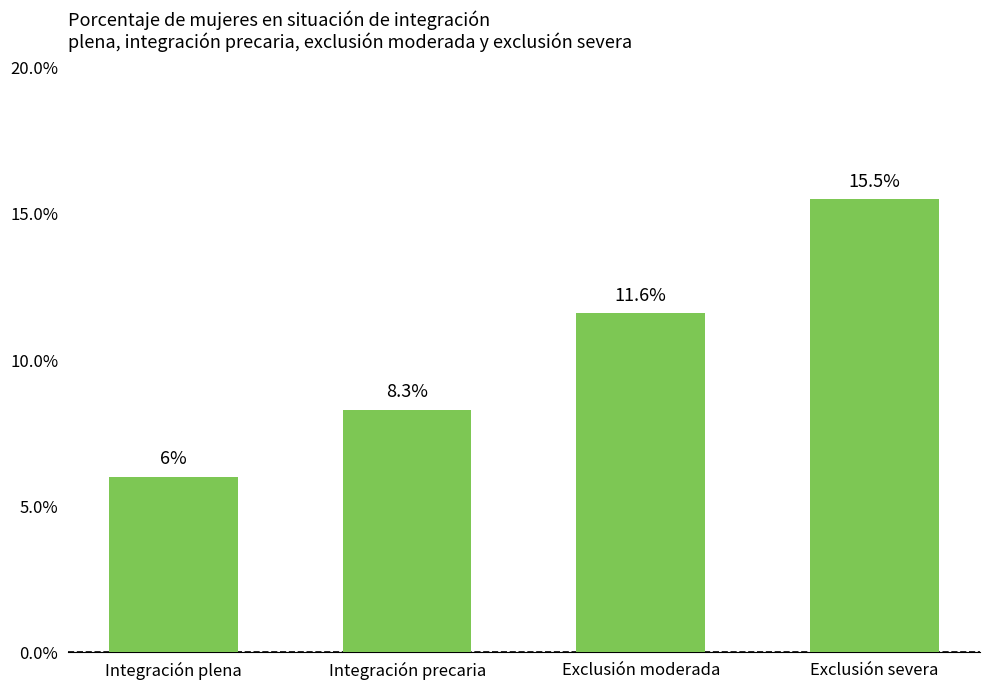

How many bars are there in total?

4